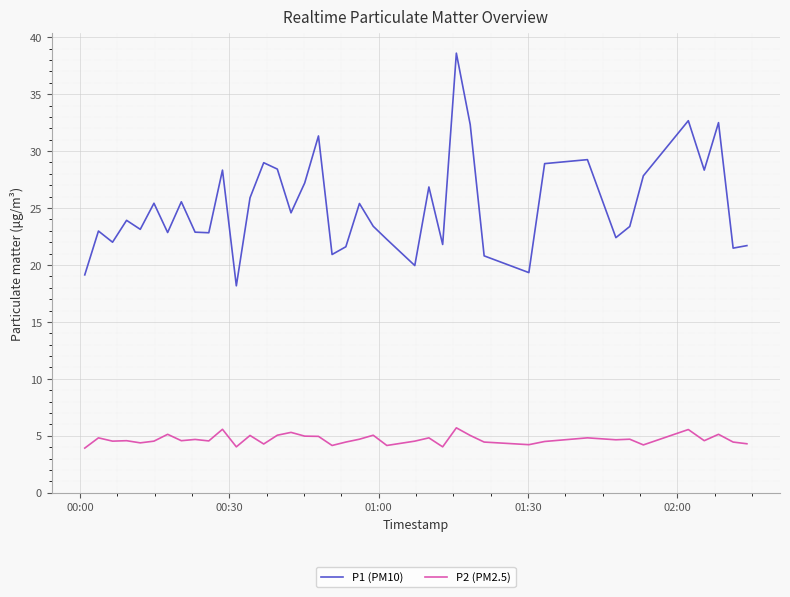

What is the difference between the maximum and minimum values in the P2 (PM2.5) series?

1.8